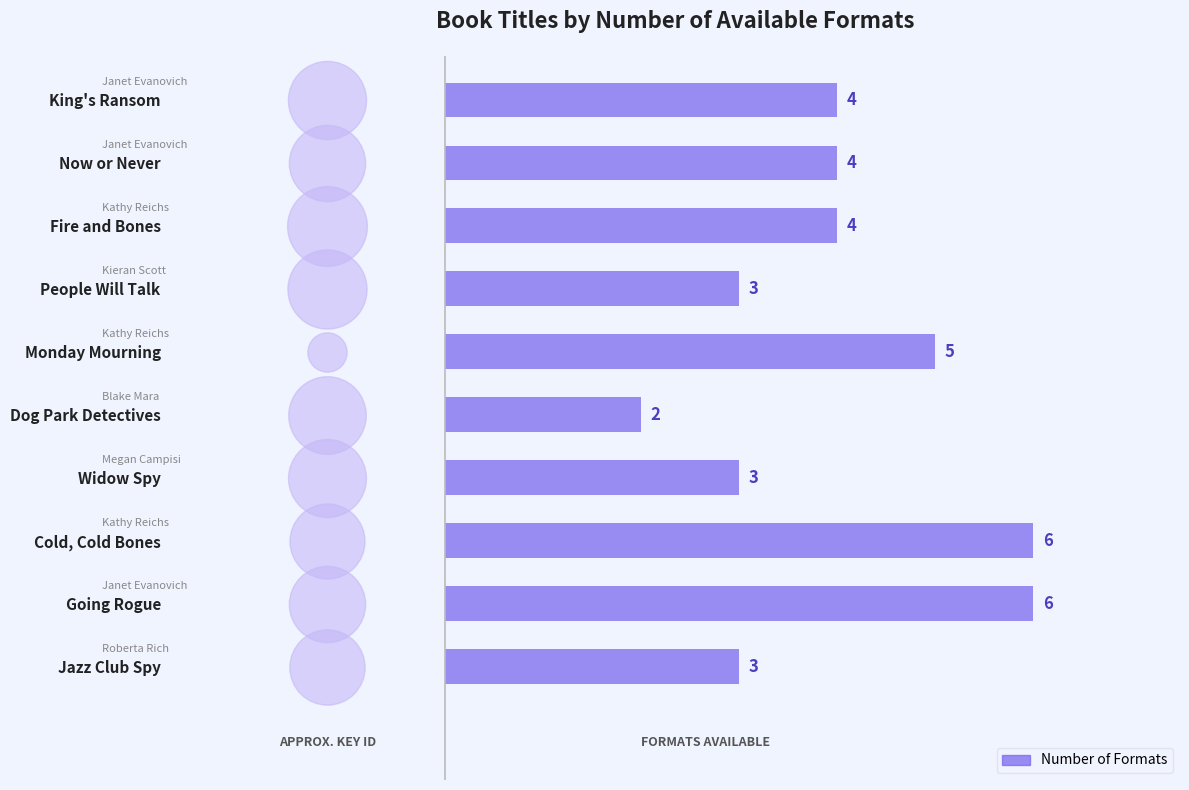

What is the change in value from Fire and Bones to Cold, Cold Bones?

+2